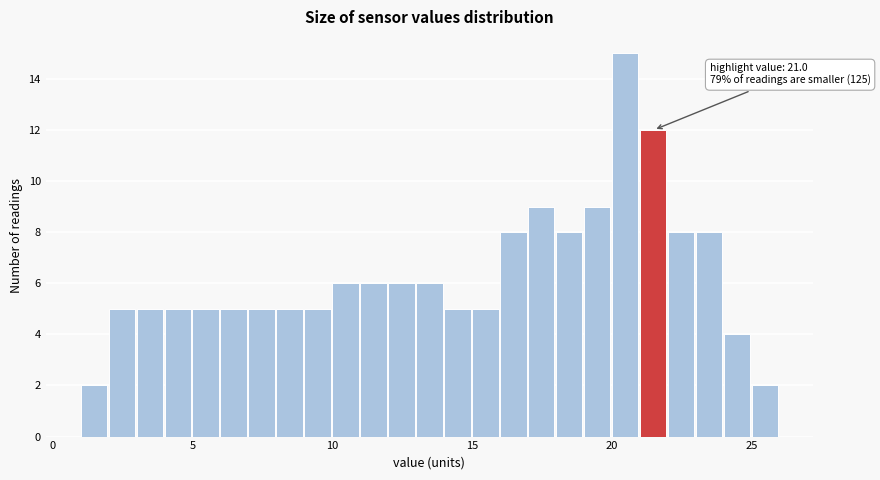

Around what value on the x-axis is the tallest bar? Give the approximate position of its centre, as read against the axis.

20.5